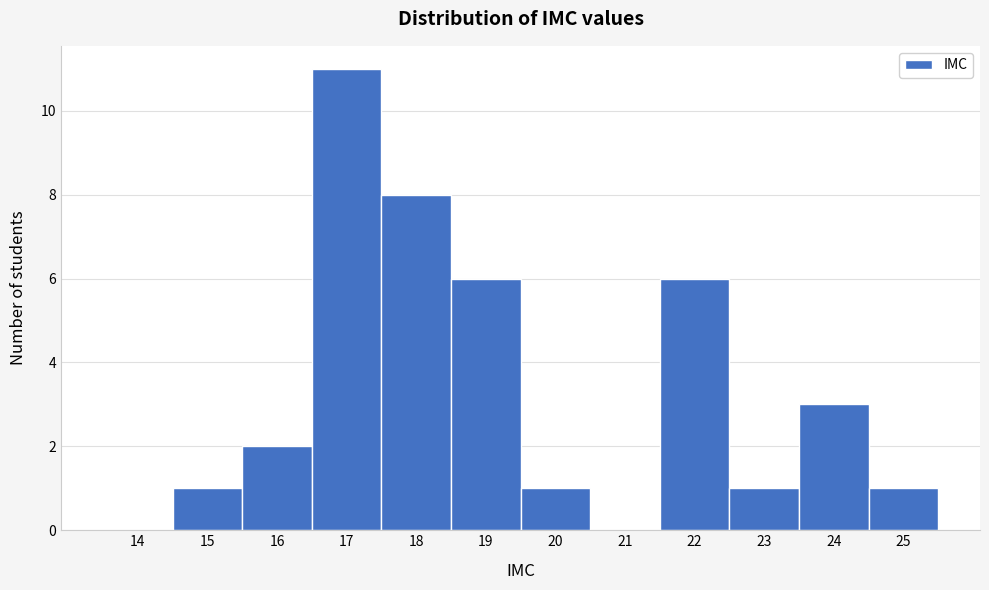

Reading left to right, what are all the values shown in this chart?

14=0	15=1	16=2	17=11	18=8	19=6	20=1	21=0	22=6	23=1	24=3	25=1